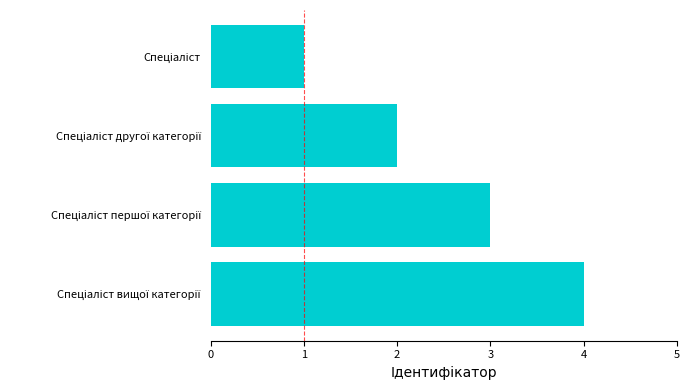

What is the sum of all values?

10